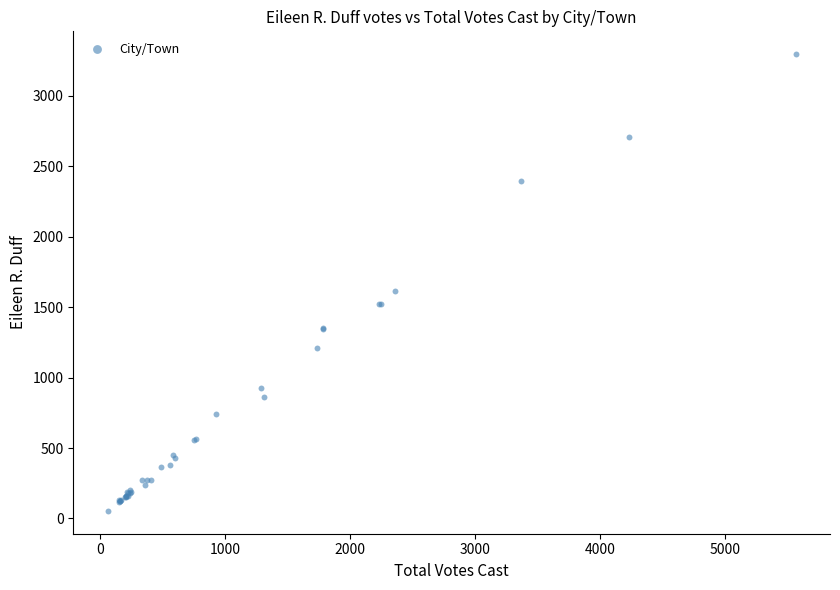

What Y value in the scatter plot is closest to 1675?

1613